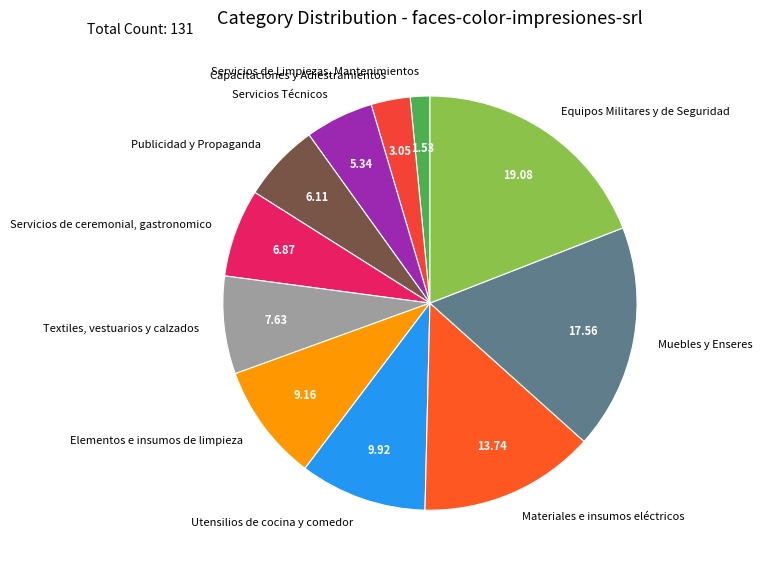

Between Materiales e insumos eléctricos and Capacitaciones y Adiestramientos, which is larger?

Materiales e insumos eléctricos